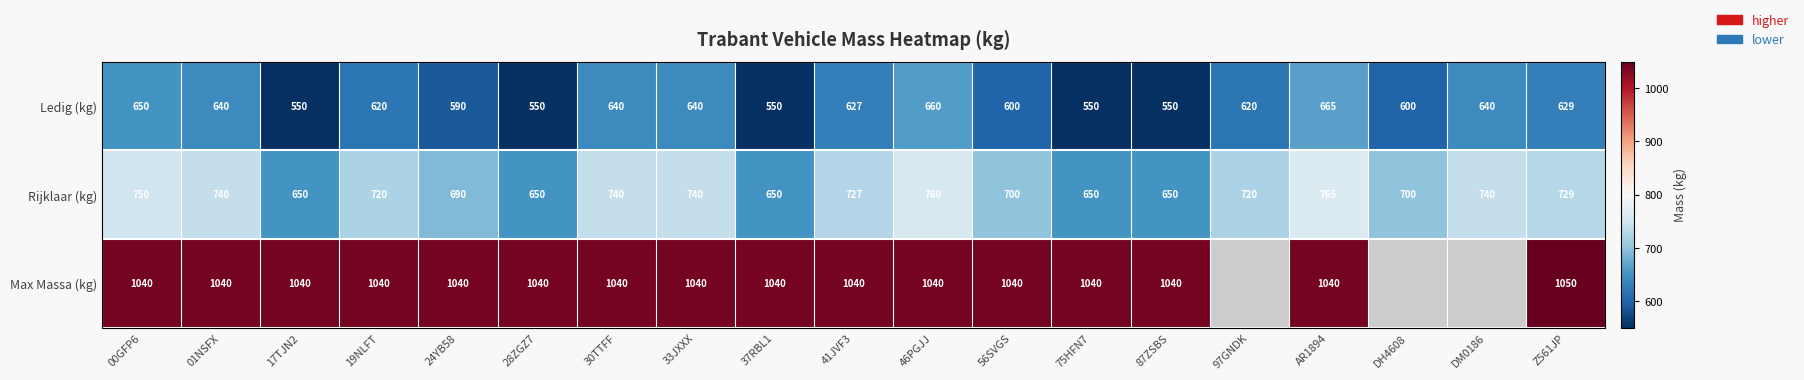

Which category has the highest value in the Rijklaar (kg) series?

AR1894